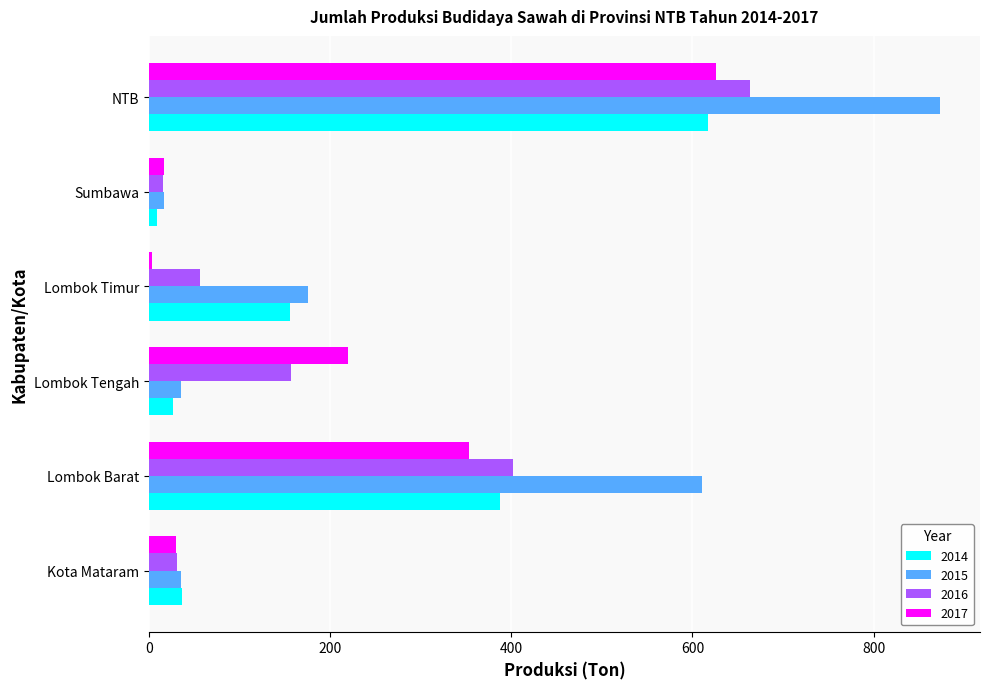

What is the total value across all series at Lombok Tengah?

439.5